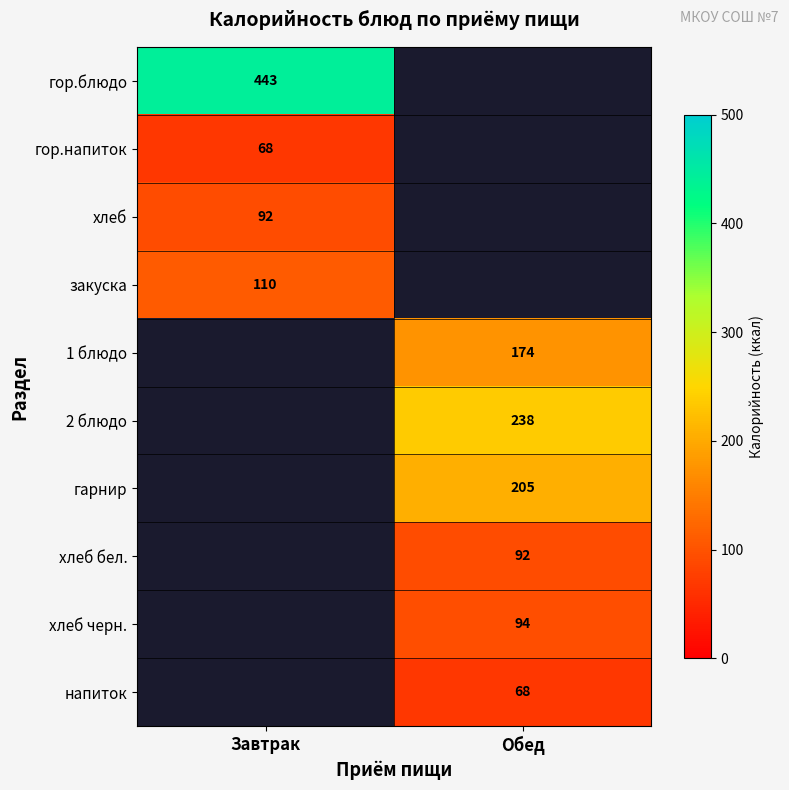

The закуска series shows 63 at Завтрак. True or false?

False